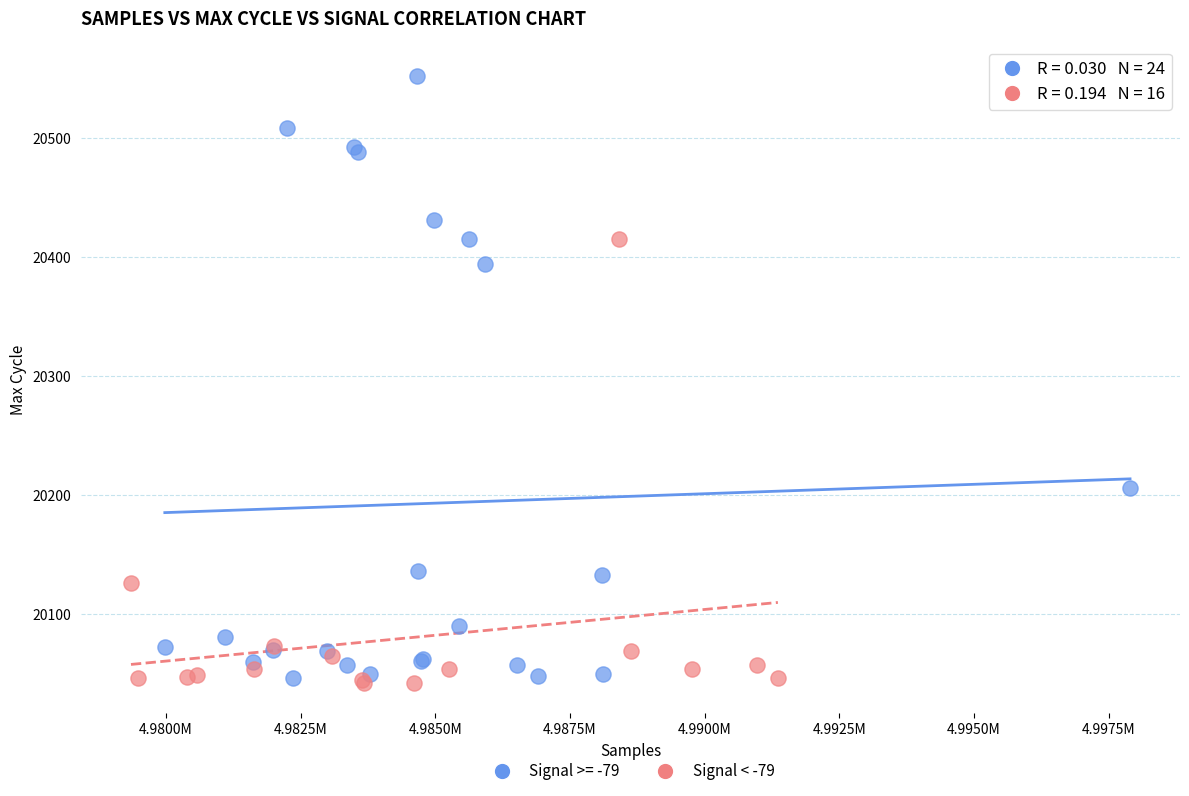

Which series has the largest Y range (max minus min)?

Signal >= -79